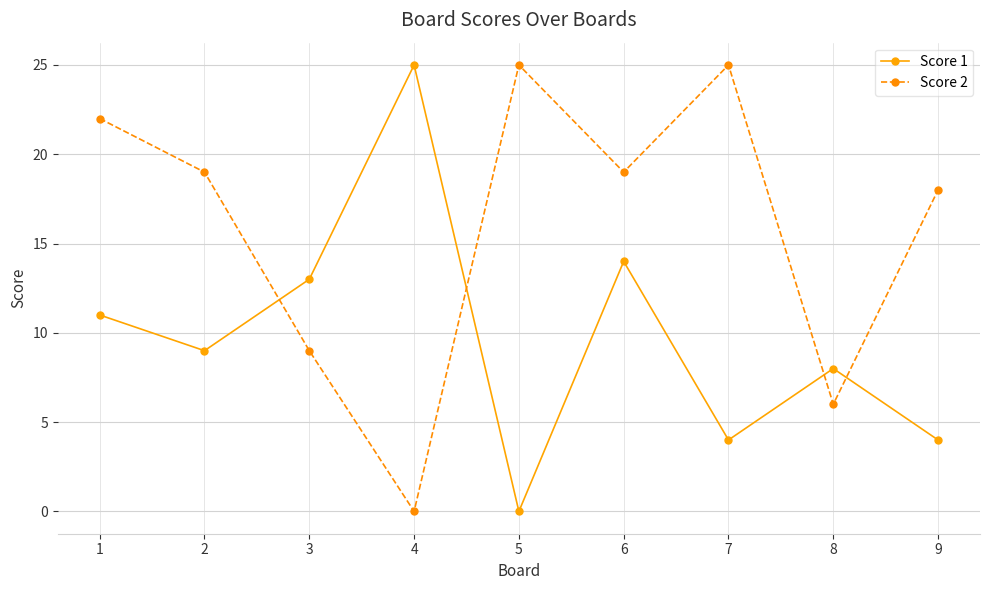

Is the value of Score 2 at 8 greater than the value of Score 1 at 8?

No